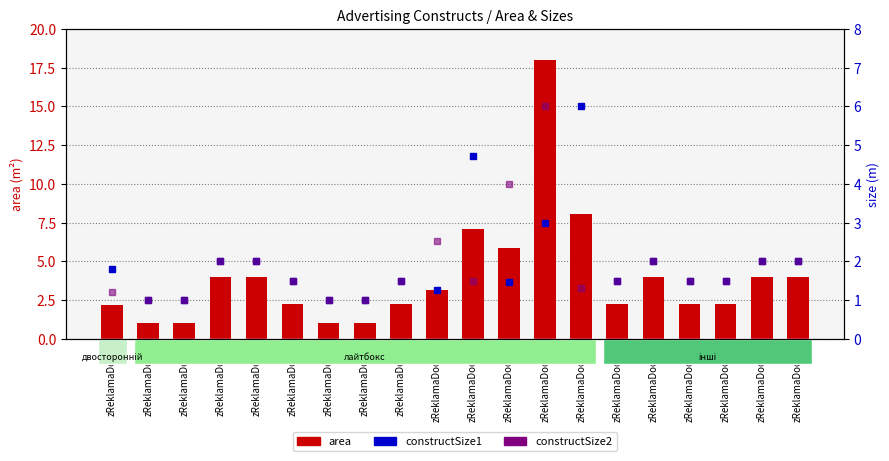

At how many categories does at least one series exceed 4?

4